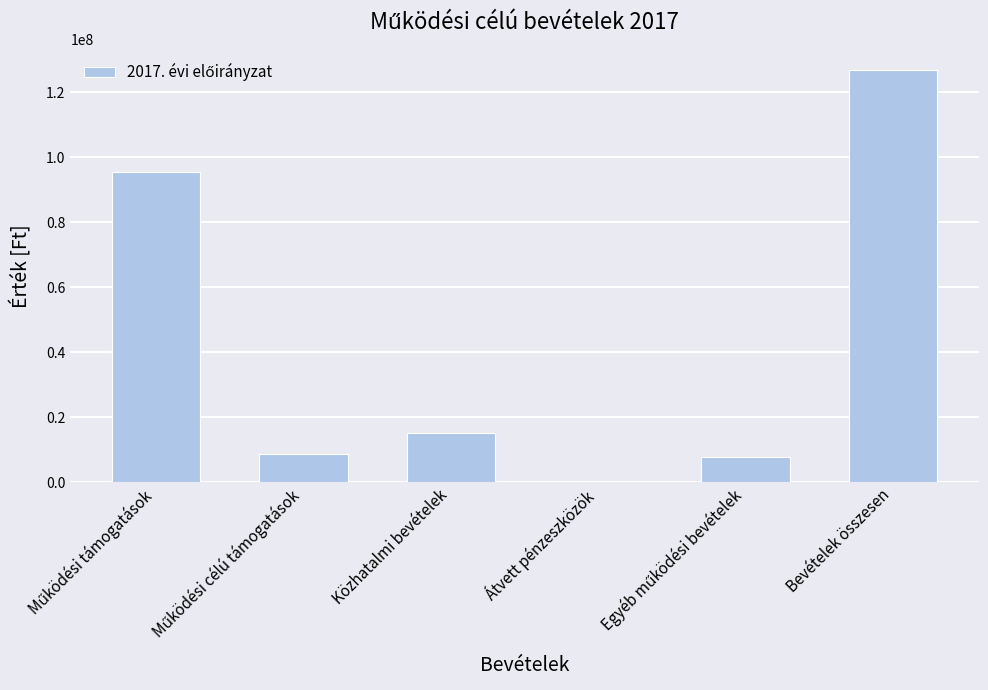

Between Bevételek összesen and Közhatalmi bevételek, which is larger?

Bevételek összesen